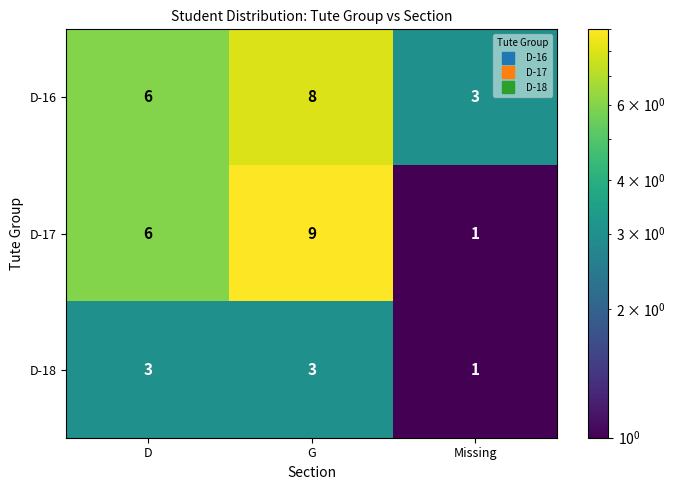

What is the sum of the D-18 values at Missing and G?

4